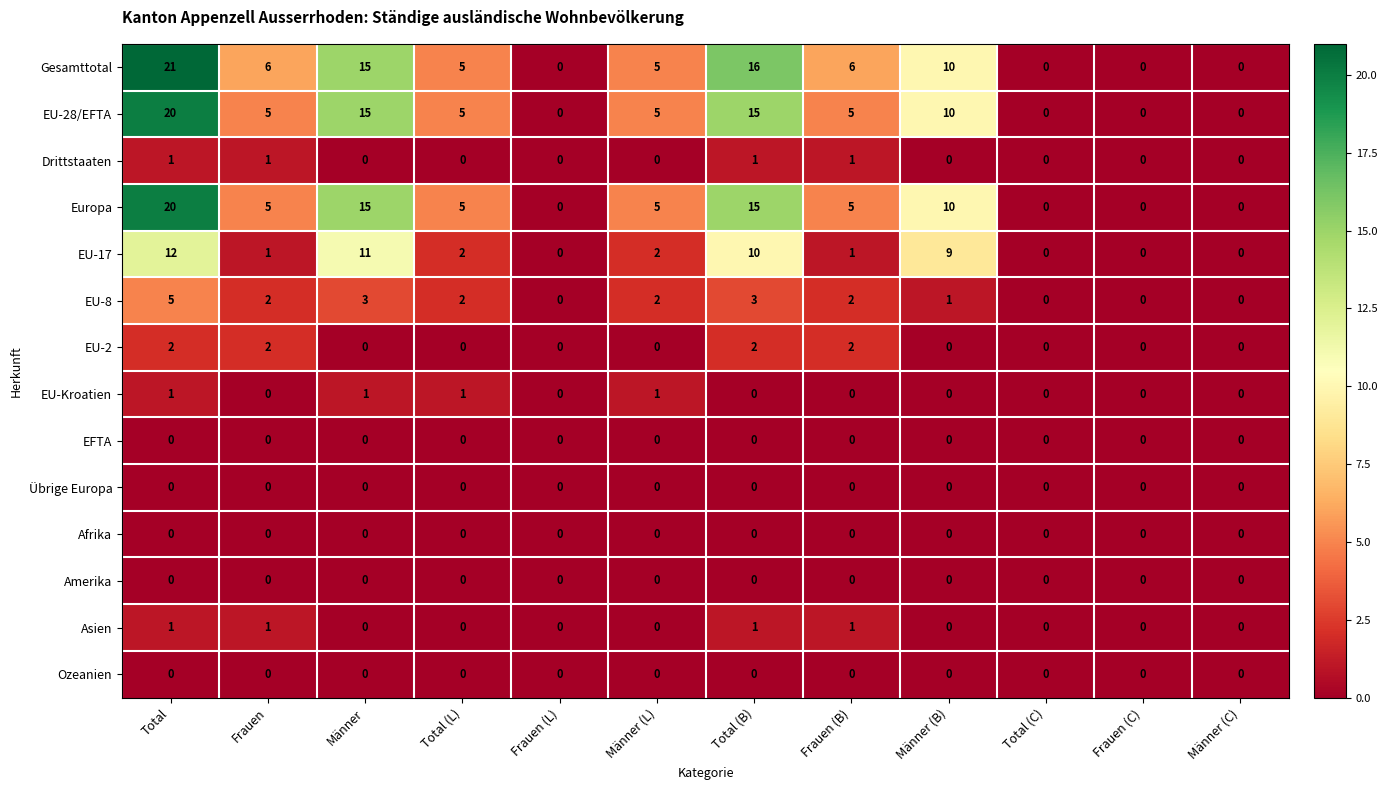

Which series has the largest total across all categories?

Gesamttotal